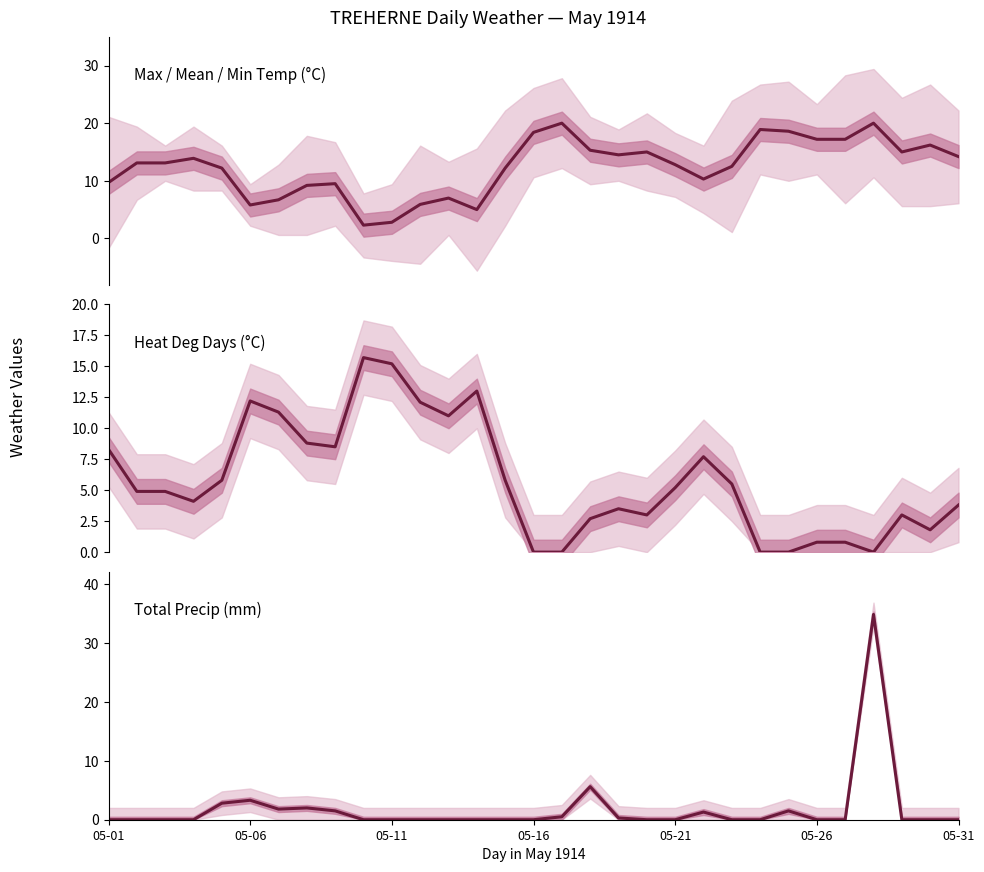

Does the chart display data point markers on the line(s)?

No